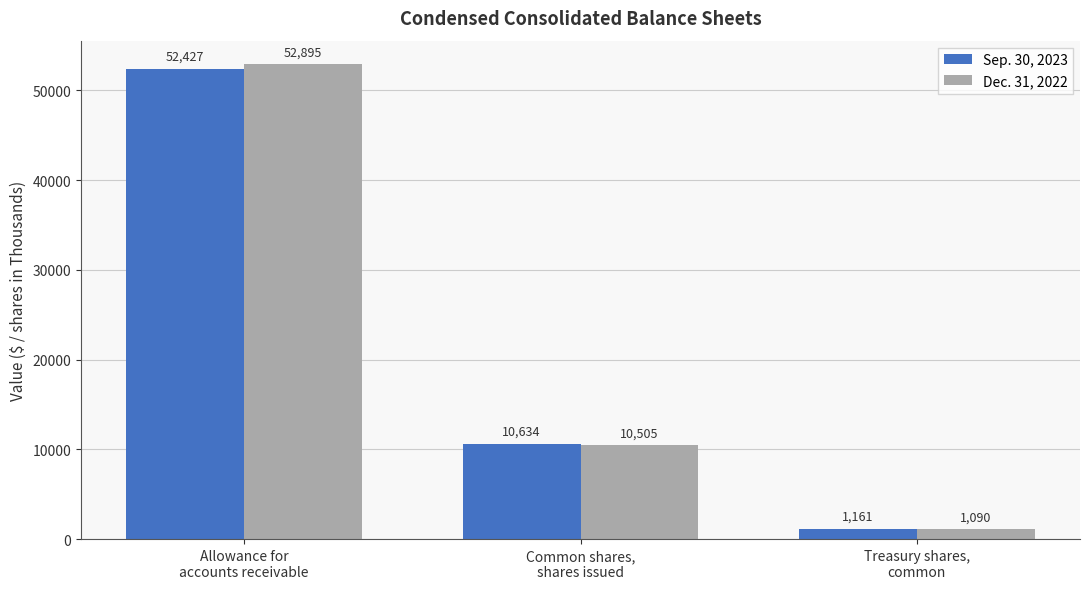

Is the value of Dec. 31, 2022 at Treasury shares,
common greater than the value of Sep. 30, 2023 at Common shares,
shares issued?

No